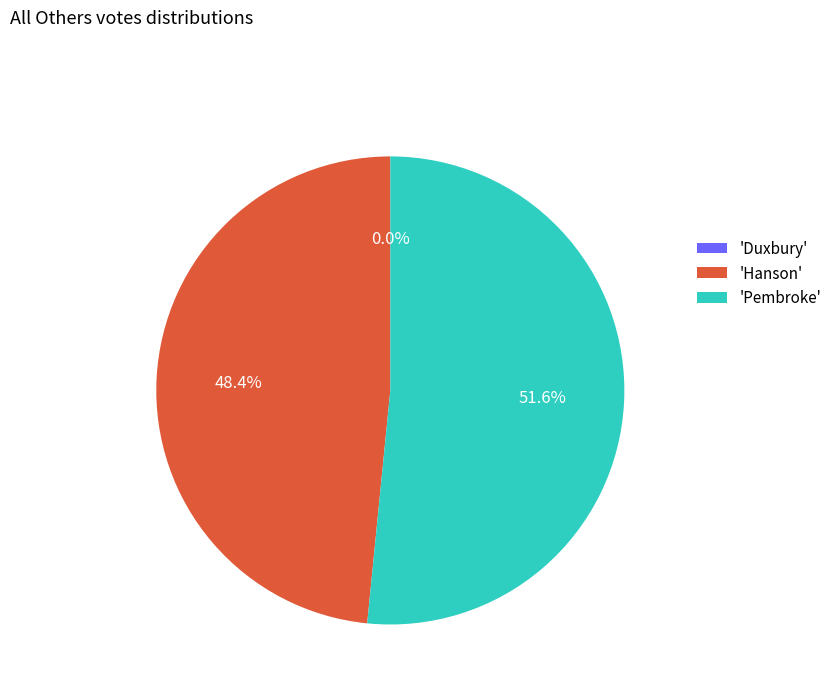

To the nearest percent, what is the difference between the largest and smallest slice percentages?

52%